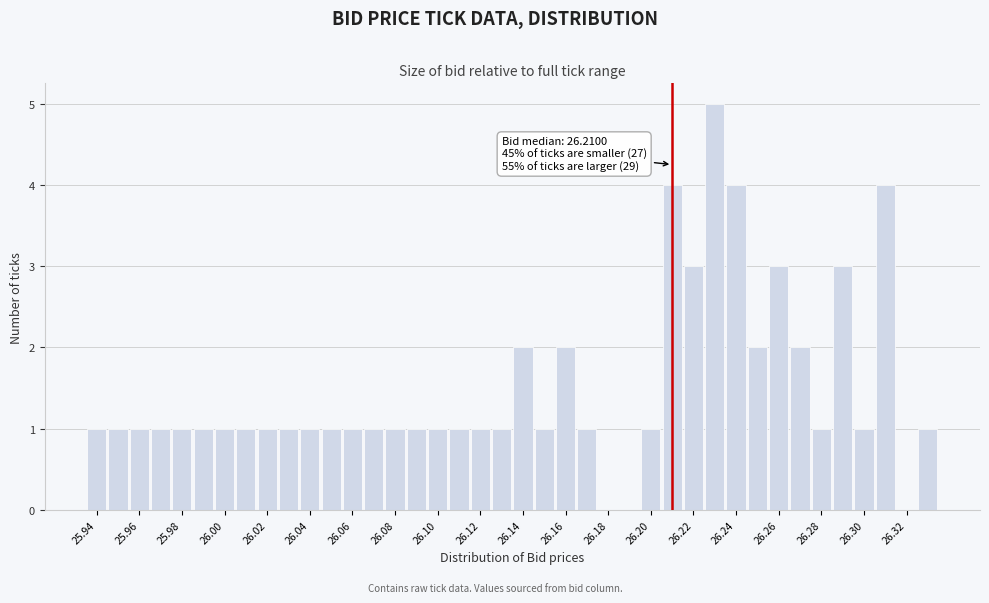

Over which range of the x-axis is the bar tallest?

26.225 to 26.235